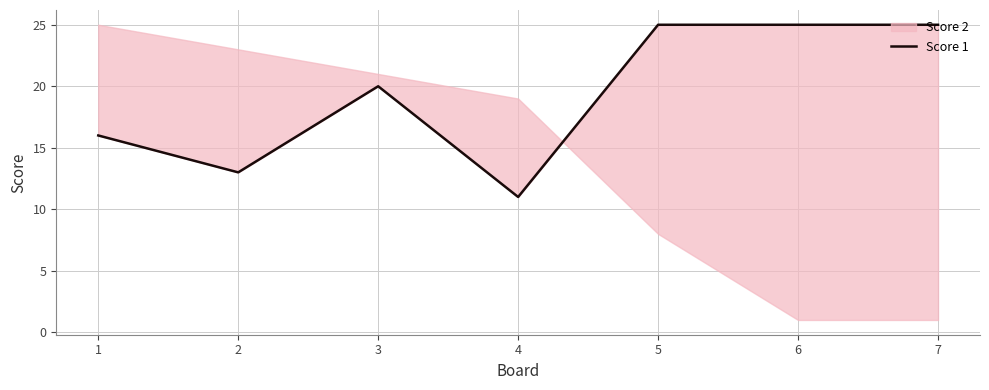

Reading left to right, what are all the values shown in this chart?

1=16	2=13	3=20	4=11	5=25	6=25	7=25